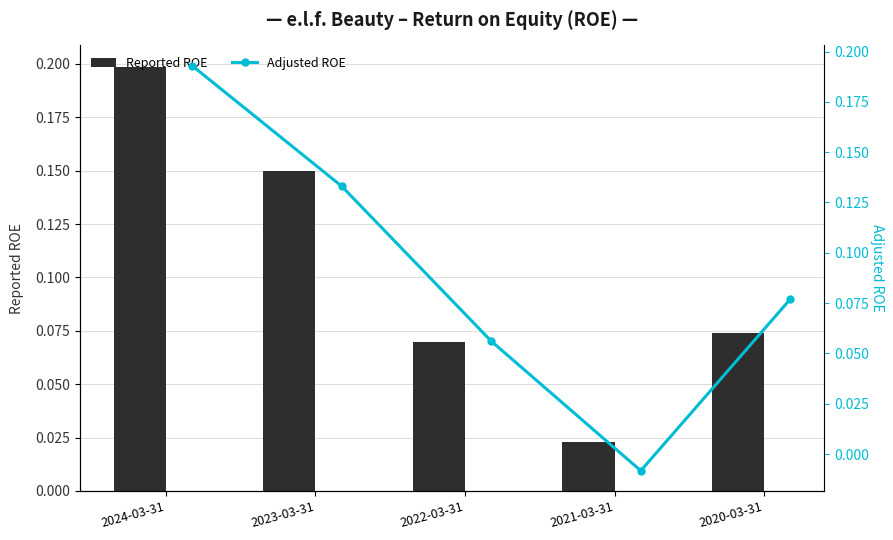

True or false: Reported ROE has a value of 0.0 at 2022-03-31.

False